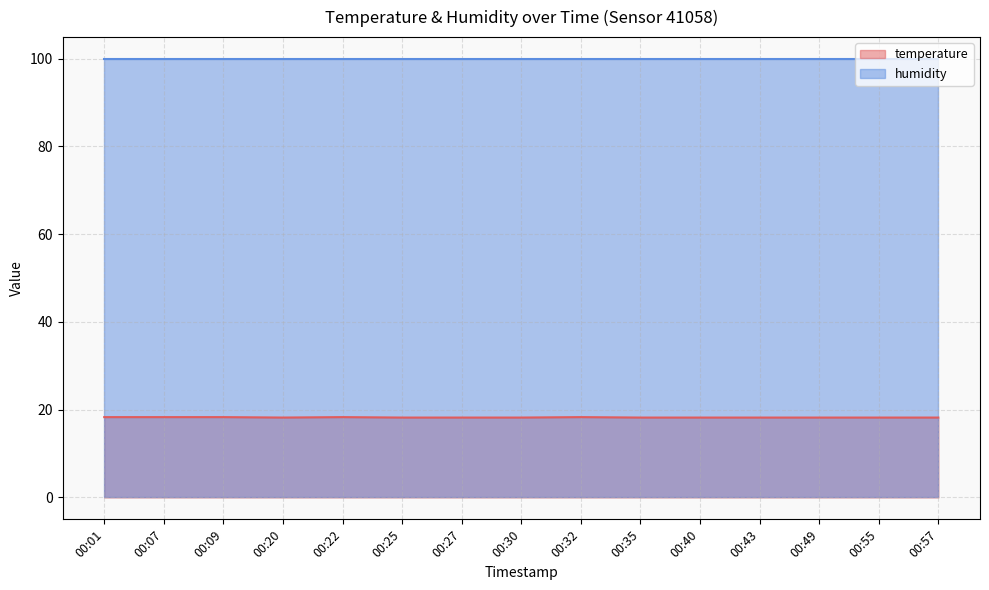

Rank the categories by value from lowest to highest.

00:20, 00:25, 00:27, 00:30, 00:35, 00:40, 00:43, 00:49, 00:55, 00:57, 00:01, 00:07, 00:09, 00:22, 00:32